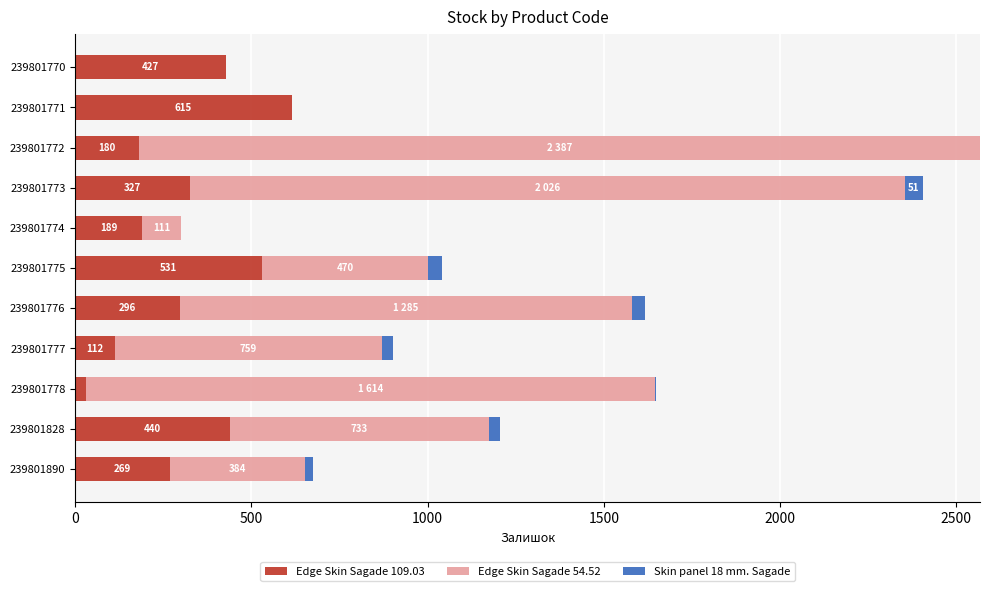

True or false: Edge Skin Sagade 109.03 has a value of 426 at 239801890.

False